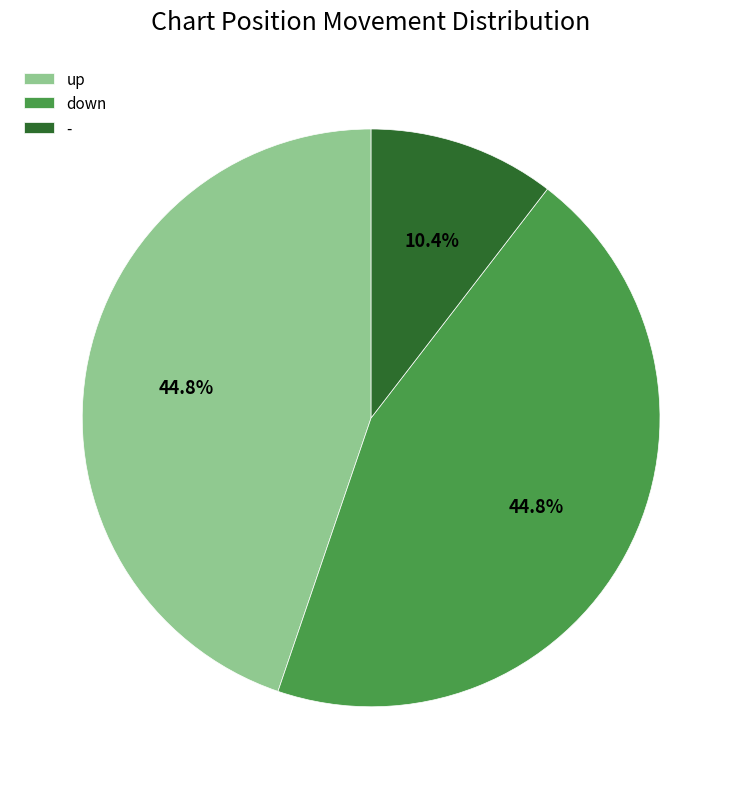

Which slice is the smallest?

-